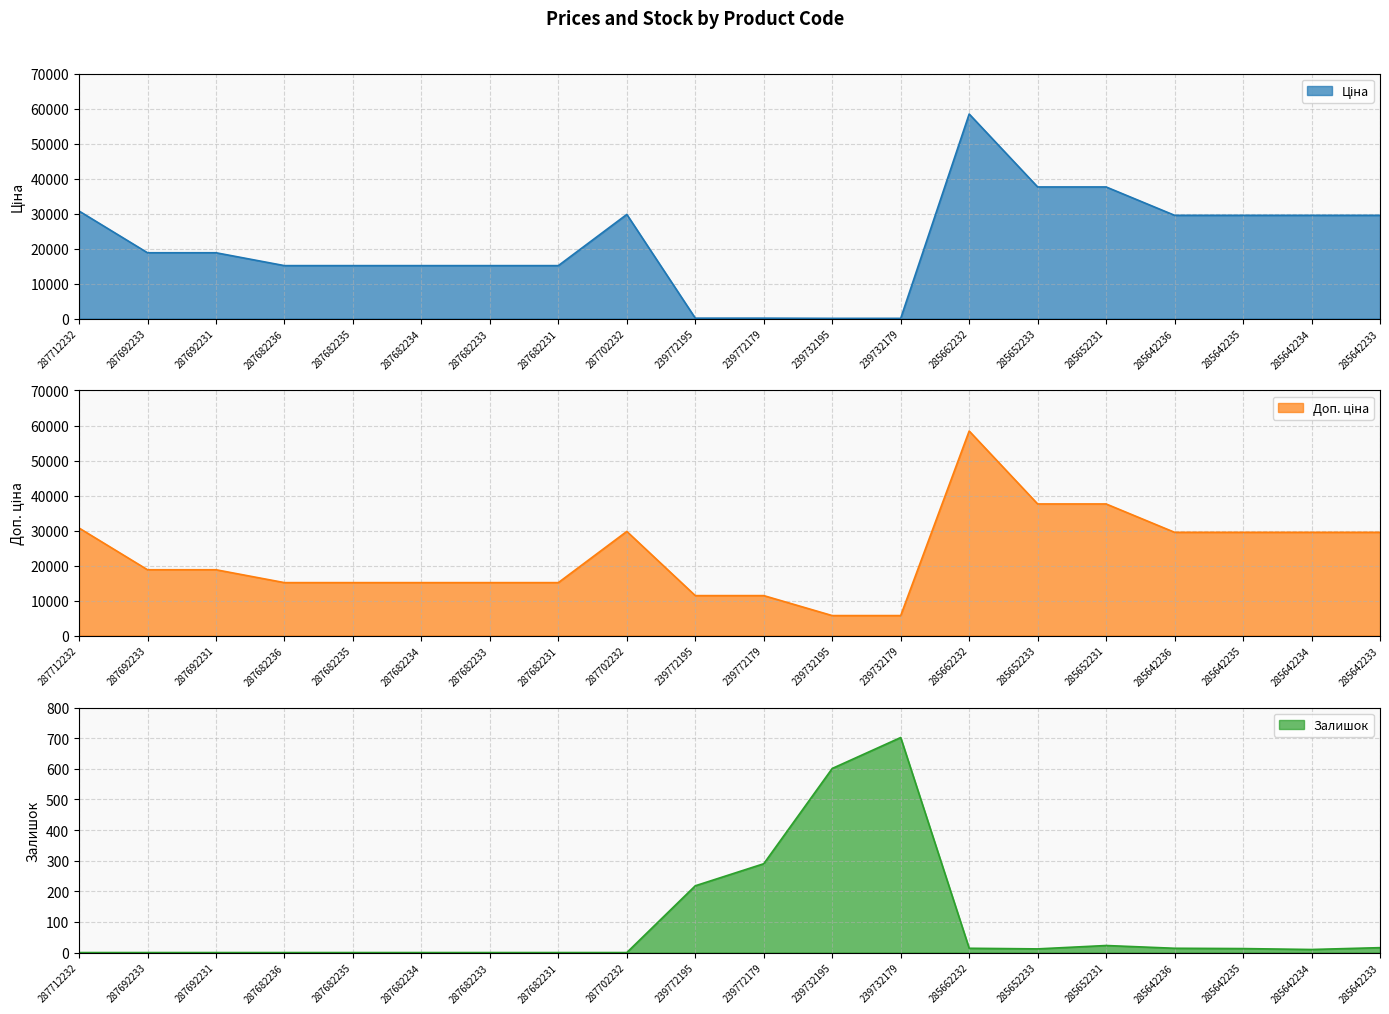

What position from the left is 285642235?

18